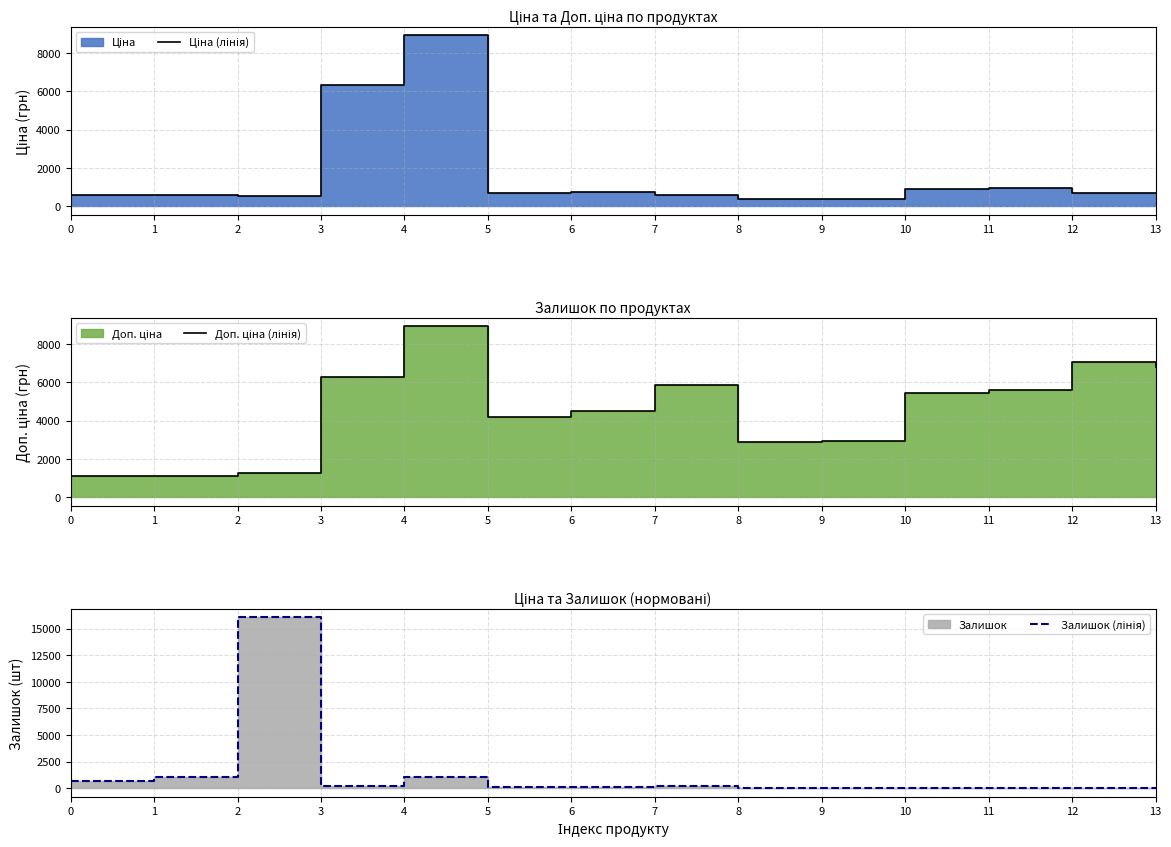

True or false: Доп. ціна (лінія) and Ціна (лінія) cross at least once.

False